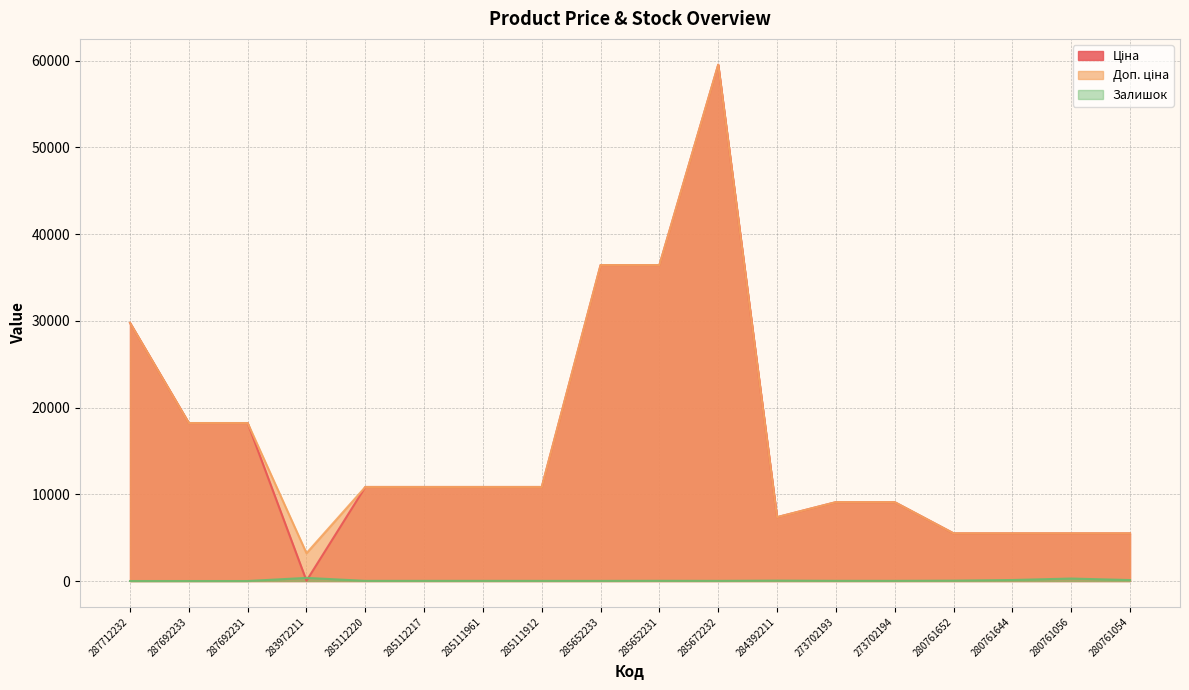

How many lines are shown in the chart?

3